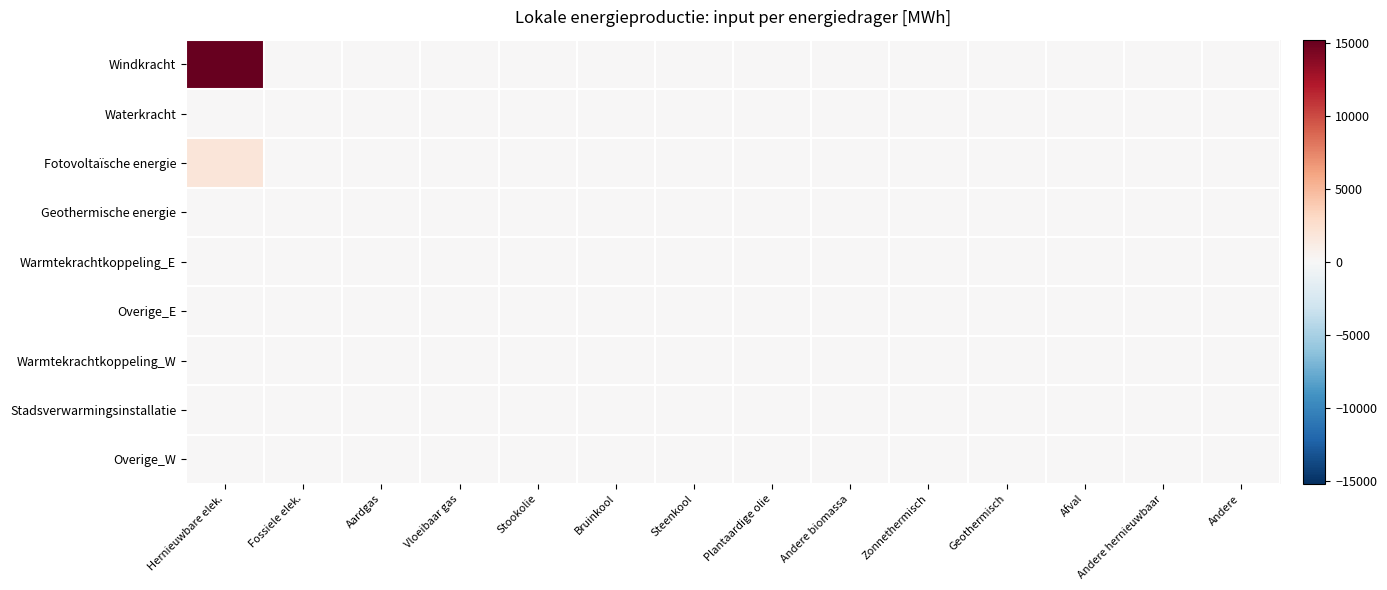

Reading right to left, list all the values displayed in this chart.

Windkracht: Andere=0.0	Andere hernieuwbaar=0.0	Afval=0.0	Geothermisch=0.0	Zonnethermisch=0.0	Andere biomassa=0.0	Plantaardige olie=0.0	Steenkool=0.0	Bruinkool=0.0	Stookolie=0.0	Vloeibaar gas=0.0	Aardgas=0.0	Fossiele elek.=0.0	Hernieuwbare elek.=15197.2
Waterkracht: Andere=0.0	Andere hernieuwbaar=0.0	Afval=0.0	Geothermisch=0.0	Zonnethermisch=0.0	Andere biomassa=0.0	Plantaardige olie=0.0	Steenkool=0.0	Bruinkool=0.0	Stookolie=0.0	Vloeibaar gas=0.0	Aardgas=0.0	Fossiele elek.=0.0	Hernieuwbare elek.=0.0
Fotovoltaïsche energie: Andere=0.0	Andere hernieuwbaar=0.0	Afval=0.0	Geothermisch=0.0	Zonnethermisch=0.0	Andere biomassa=0.0	Plantaardige olie=0.0	Steenkool=0.0	Bruinkool=0.0	Stookolie=0.0	Vloeibaar gas=0.0	Aardgas=0.0	Fossiele elek.=0.0	Hernieuwbare elek.=1877.0
Geothermische energie: Andere=0.0	Andere hernieuwbaar=0.0	Afval=0.0	Geothermisch=0.0	Zonnethermisch=0.0	Andere biomassa=0.0	Plantaardige olie=0.0	Steenkool=0.0	Bruinkool=0.0	Stookolie=0.0	Vloeibaar gas=0.0	Aardgas=0.0	Fossiele elek.=0.0	Hernieuwbare elek.=0.0
Warmtekrachtkoppeling_E: Andere=0.0	Andere hernieuwbaar=0.0	Afval=0.0	Geothermisch=0.0	Zonnethermisch=0.0	Andere biomassa=0.0	Plantaardige olie=0.0	Steenkool=0.0	Bruinkool=0.0	Stookolie=0.0	Vloeibaar gas=0.0	Aardgas=0.0	Fossiele elek.=0.0	Hernieuwbare elek.=0.0
Overige_E: Andere=0.0	Andere hernieuwbaar=0.0	Afval=0.0	Geothermisch=0.0	Zonnethermisch=0.0	Andere biomassa=0.0	Plantaardige olie=0.0	Steenkool=0.0	Bruinkool=0.0	Stookolie=0.0	Vloeibaar gas=0.0	Aardgas=0.0	Fossiele elek.=0.0	Hernieuwbare elek.=0.0
Warmtekrachtkoppeling_W: Andere=0.0	Andere hernieuwbaar=0.0	Afval=0.0	Geothermisch=0.0	Zonnethermisch=0.0	Andere biomassa=0.0	Plantaardige olie=0.0	Steenkool=0.0	Bruinkool=0.0	Stookolie=0.0	Vloeibaar gas=0.0	Aardgas=0.0	Fossiele elek.=0.0	Hernieuwbare elek.=0.0
Stadsverwarmingsinstallatie: Andere=0.0	Andere hernieuwbaar=0.0	Afval=0.0	Geothermisch=0.0	Zonnethermisch=0.0	Andere biomassa=0.0	Plantaardige olie=0.0	Steenkool=0.0	Bruinkool=0.0	Stookolie=0.0	Vloeibaar gas=0.0	Aardgas=0.0	Fossiele elek.=0.0	Hernieuwbare elek.=0.0
Overige_W: Andere=0.0	Andere hernieuwbaar=0.0	Afval=0.0	Geothermisch=0.0	Zonnethermisch=0.0	Andere biomassa=0.0	Plantaardige olie=0.0	Steenkool=0.0	Bruinkool=0.0	Stookolie=0.0	Vloeibaar gas=0.0	Aardgas=0.0	Fossiele elek.=0.0	Hernieuwbare elek.=0.0